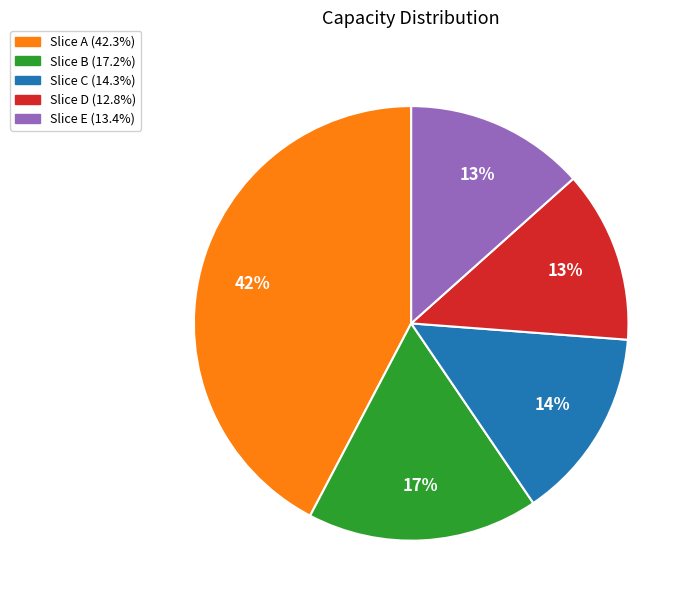

To the nearest percent, what is the difference between the largest and smallest slice percentages?

29%